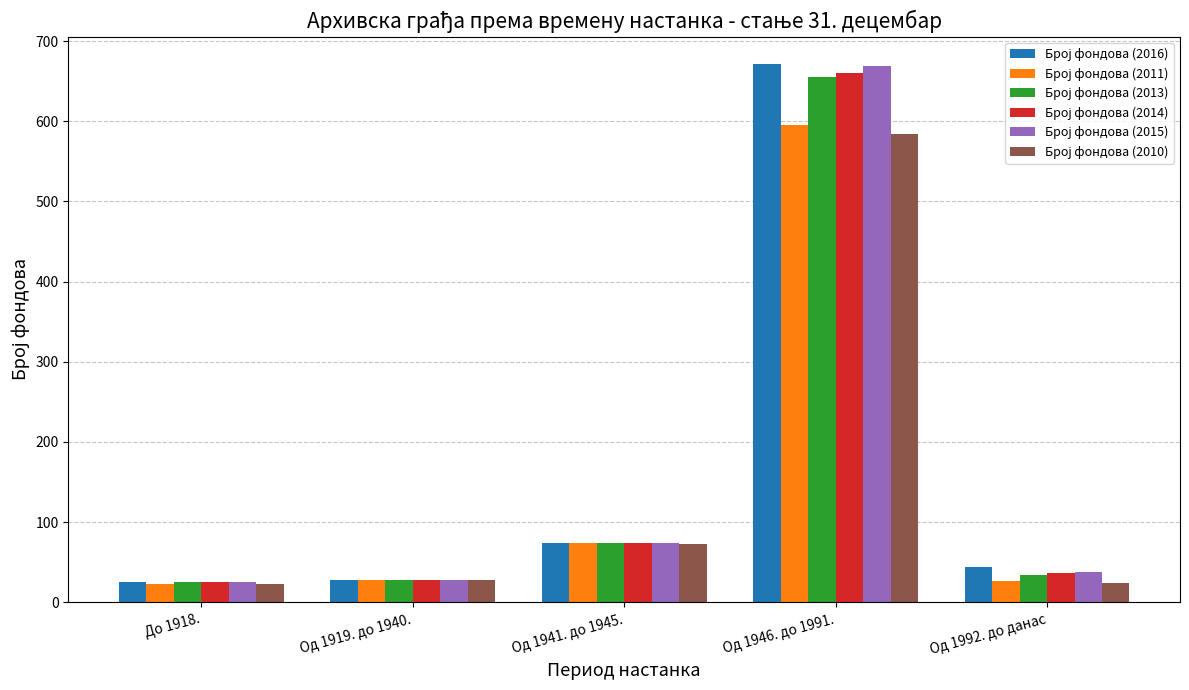

At which category is the sum across all series the highest?

Од 1946. до 1991.